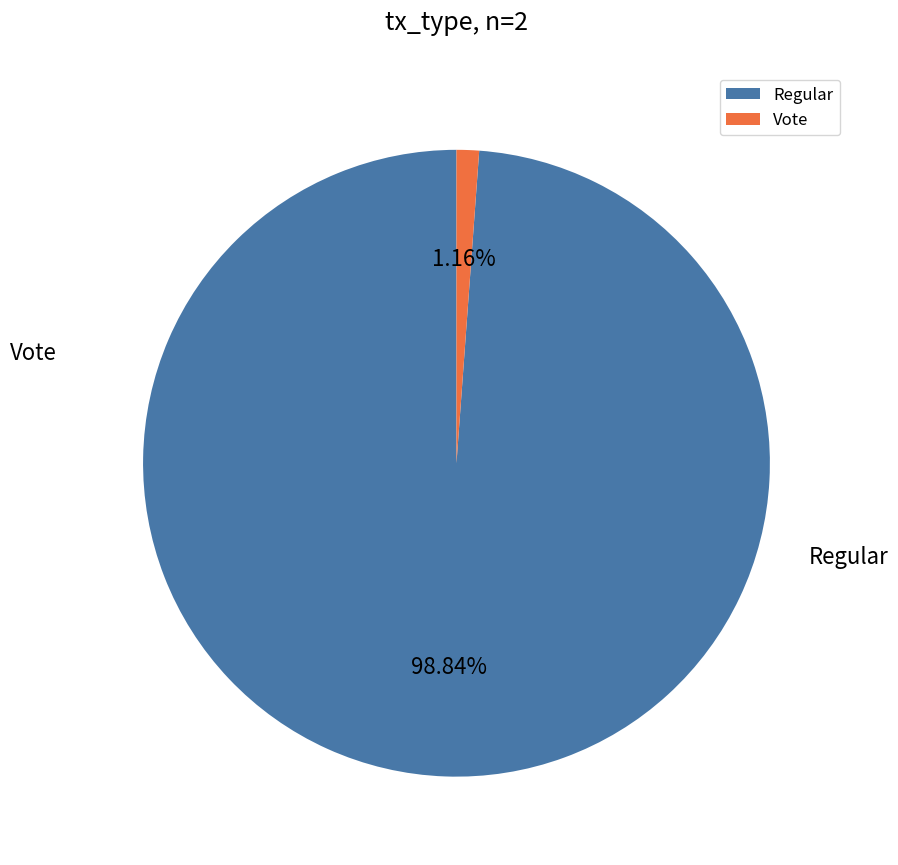

To the nearest percent, what portion does Vote represent?

1%